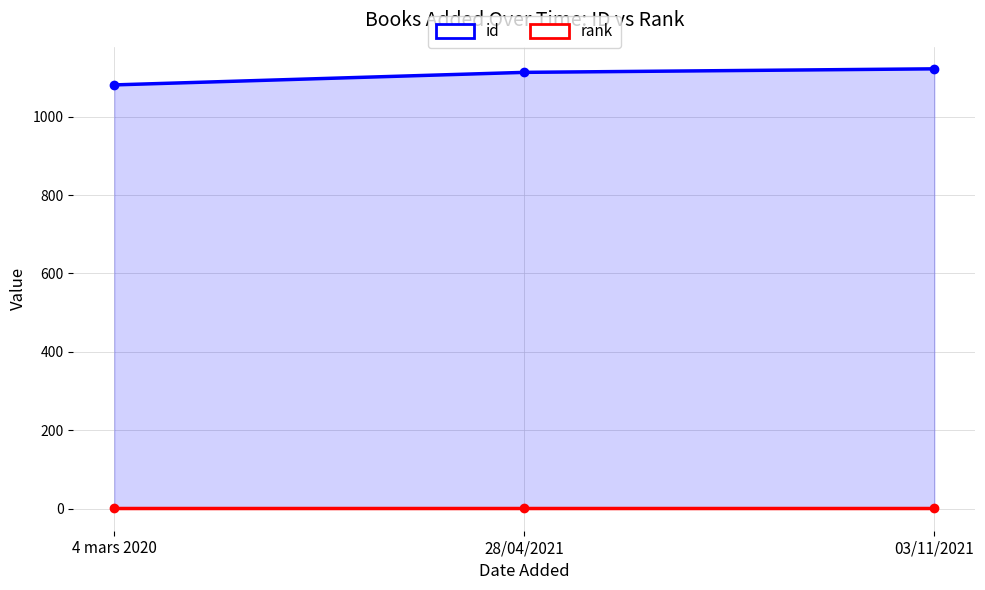

What is the total value across all series at 28/04/2021?

1114